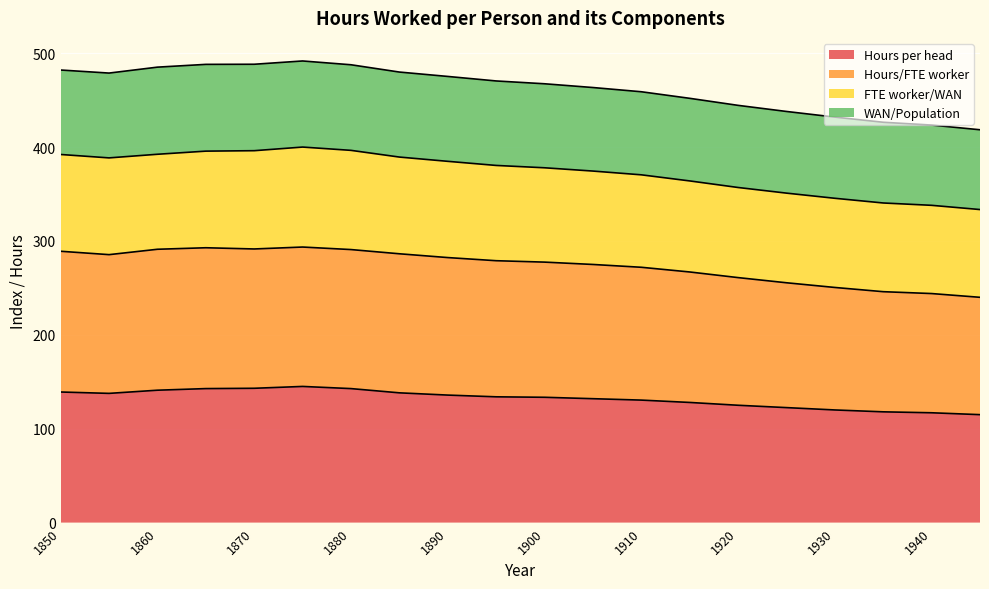

True or false: Hours/FTE worker and Hours per head intersect in this chart.

False